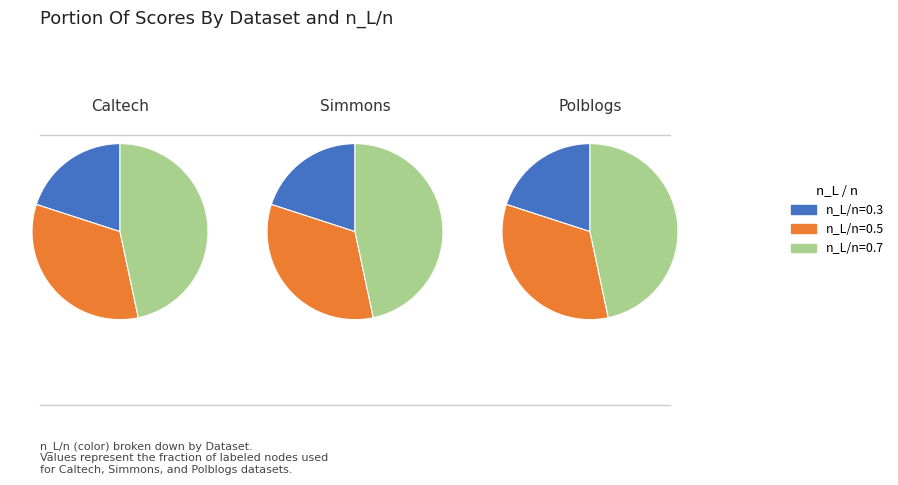

Which slice is the smallest?

n_L/n=0.3